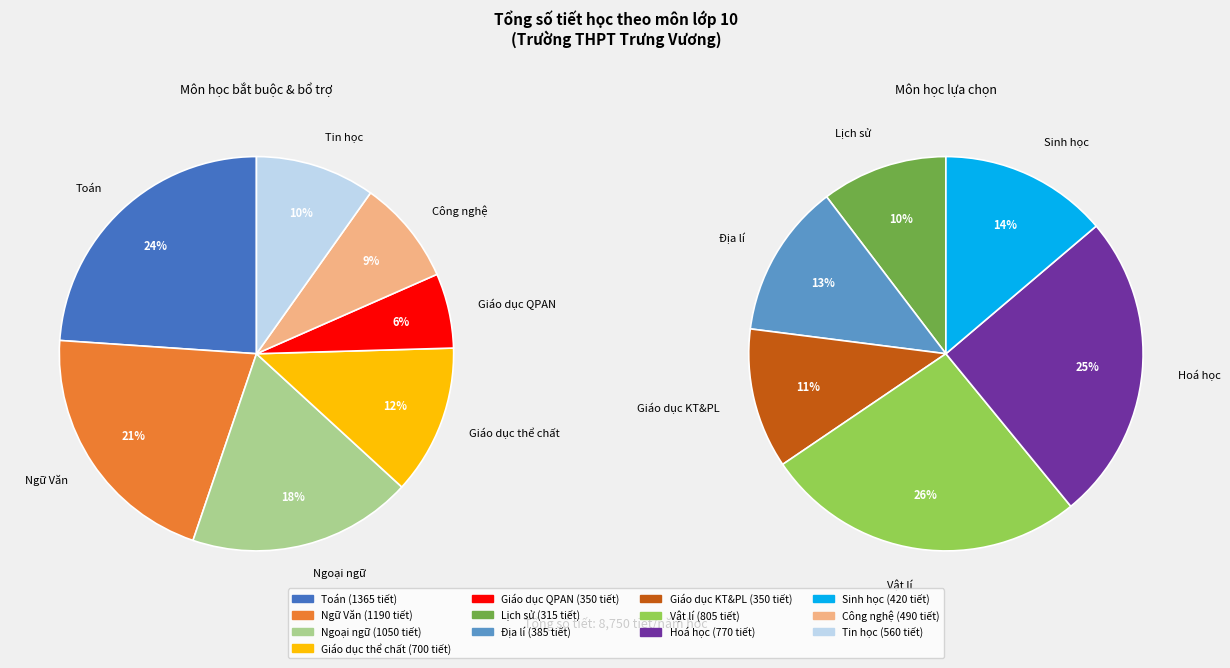

What is the smallest slice in the pie chart?

Lịch sử